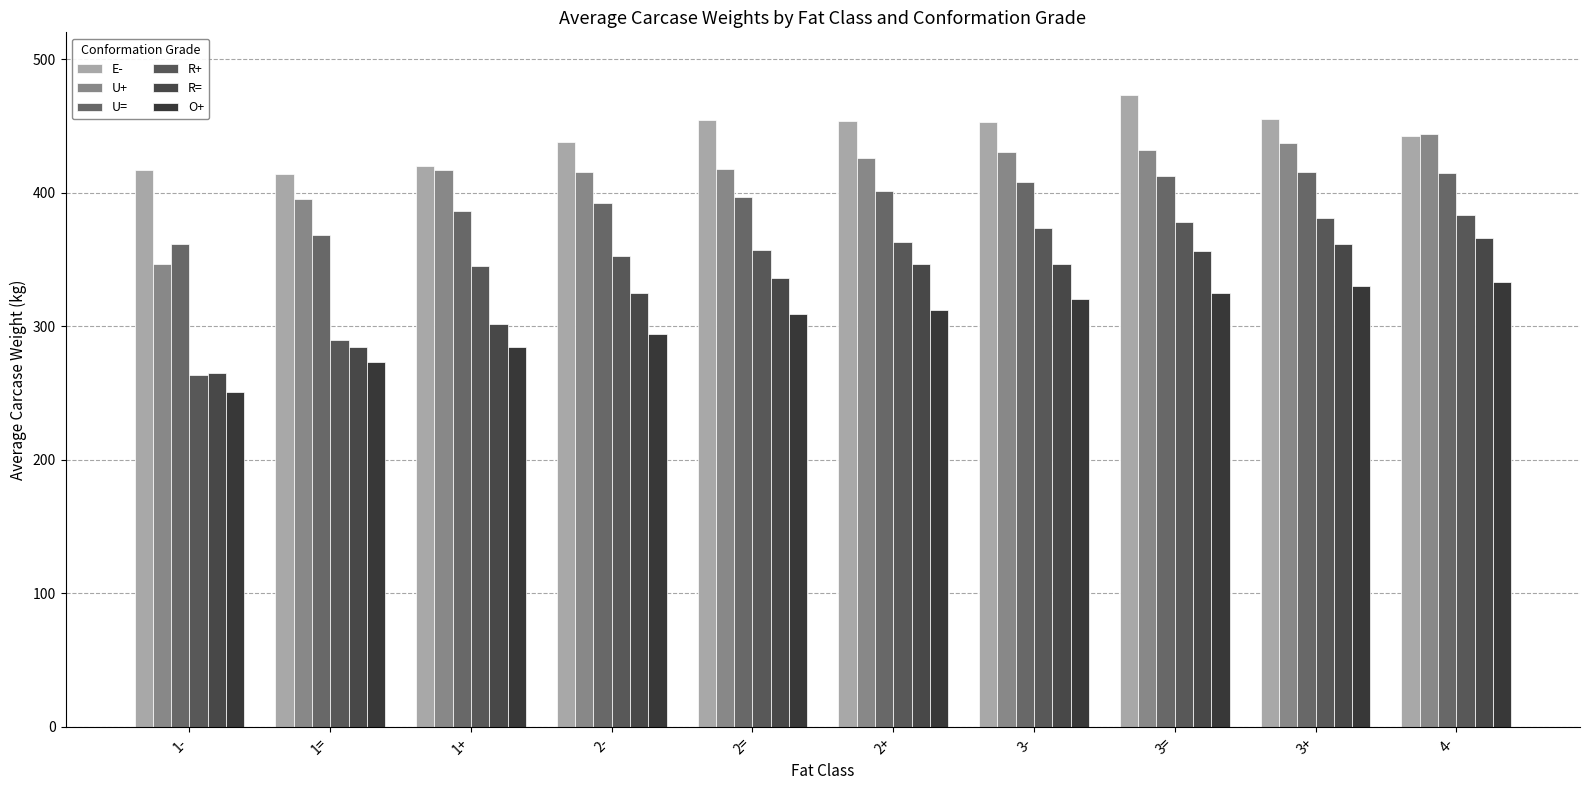

What is the difference between the R+ values at 3+ and 1-?

117.4